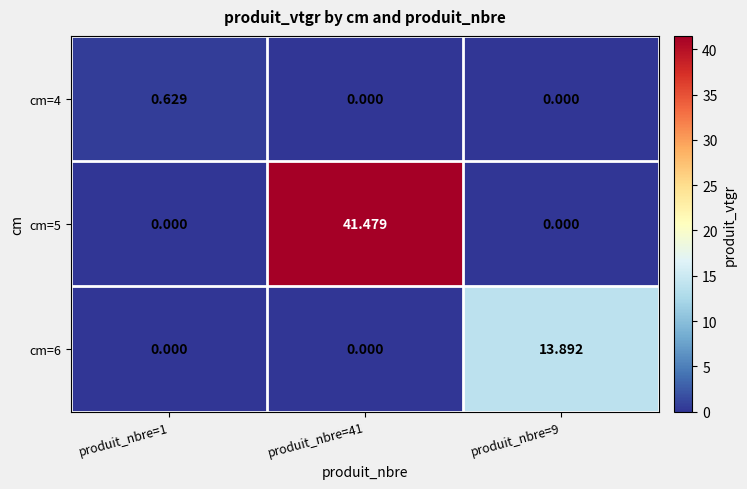

Is the value of cm=5 at produit_nbre=9 greater than the value of cm=6 at produit_nbre=9?

No